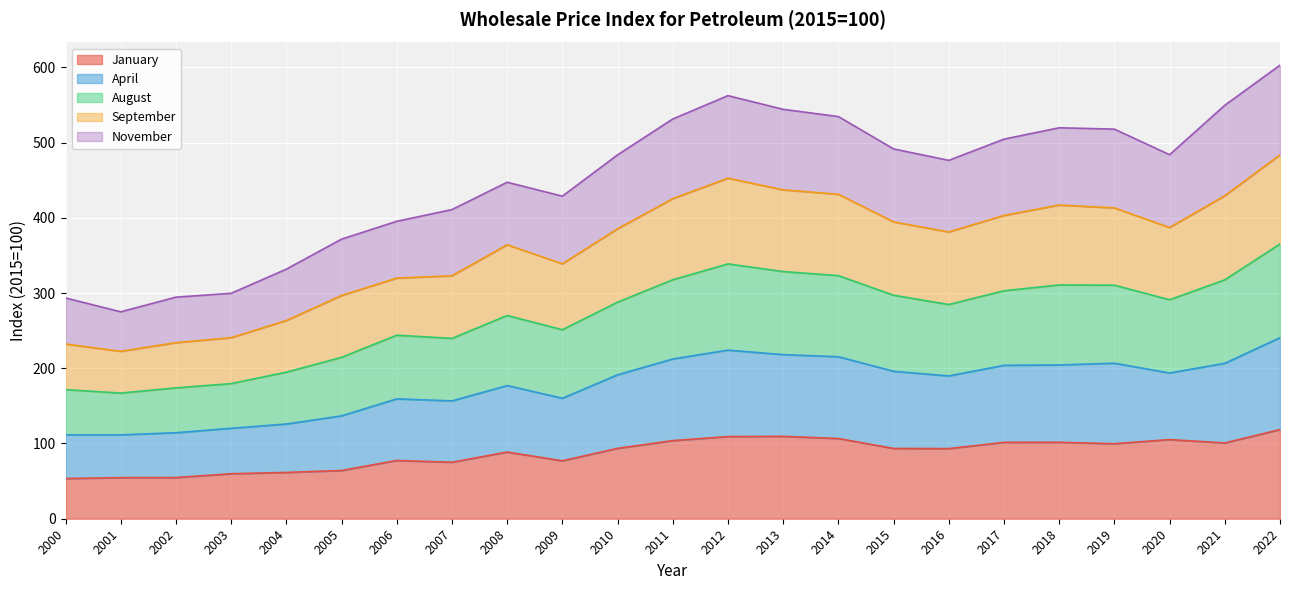

Which category has the lowest value across all series?

2000